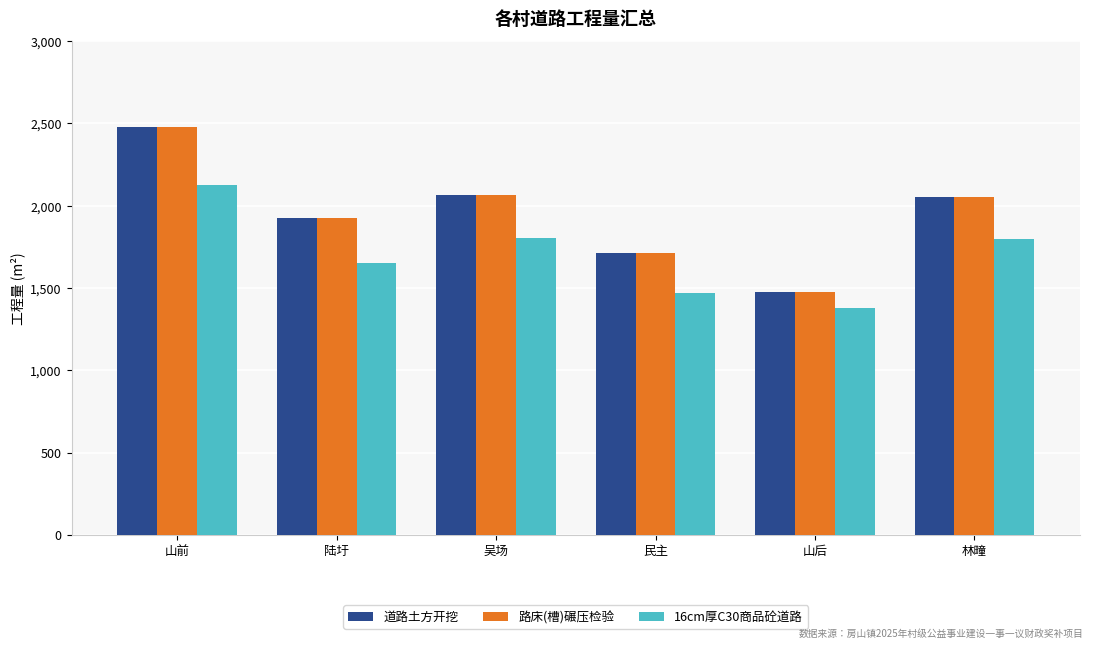

At how many categories does at least one series exceed 2445?

1